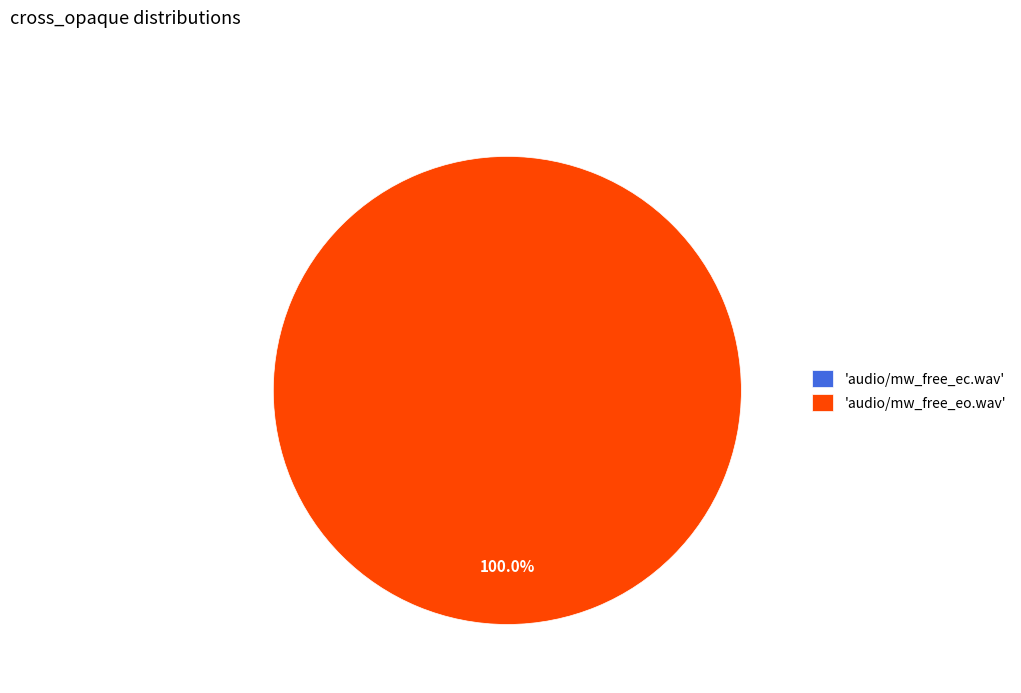

The audio/mw_free_eo.wav slice represents 100% of the pie. True or false?

True